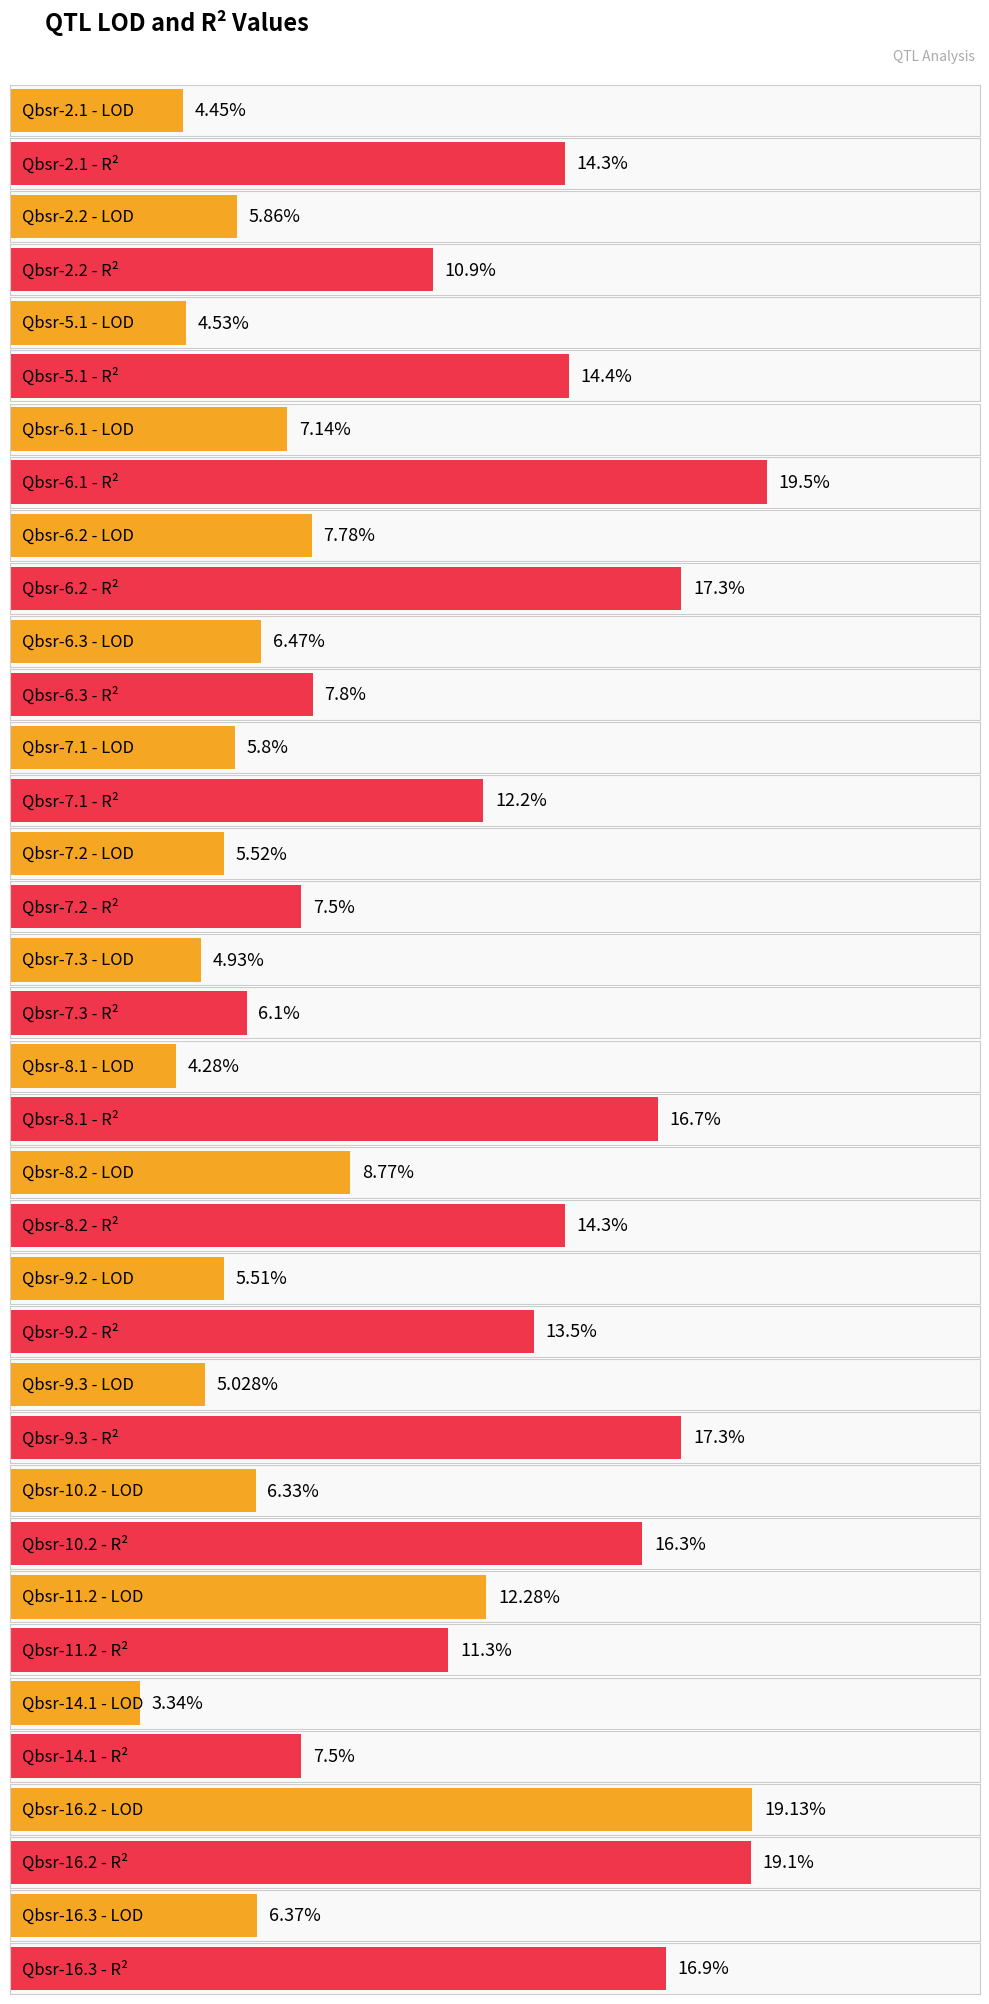

Between Qbsr-2.1 and Qbsr-7.1, which is larger?

Qbsr-7.1